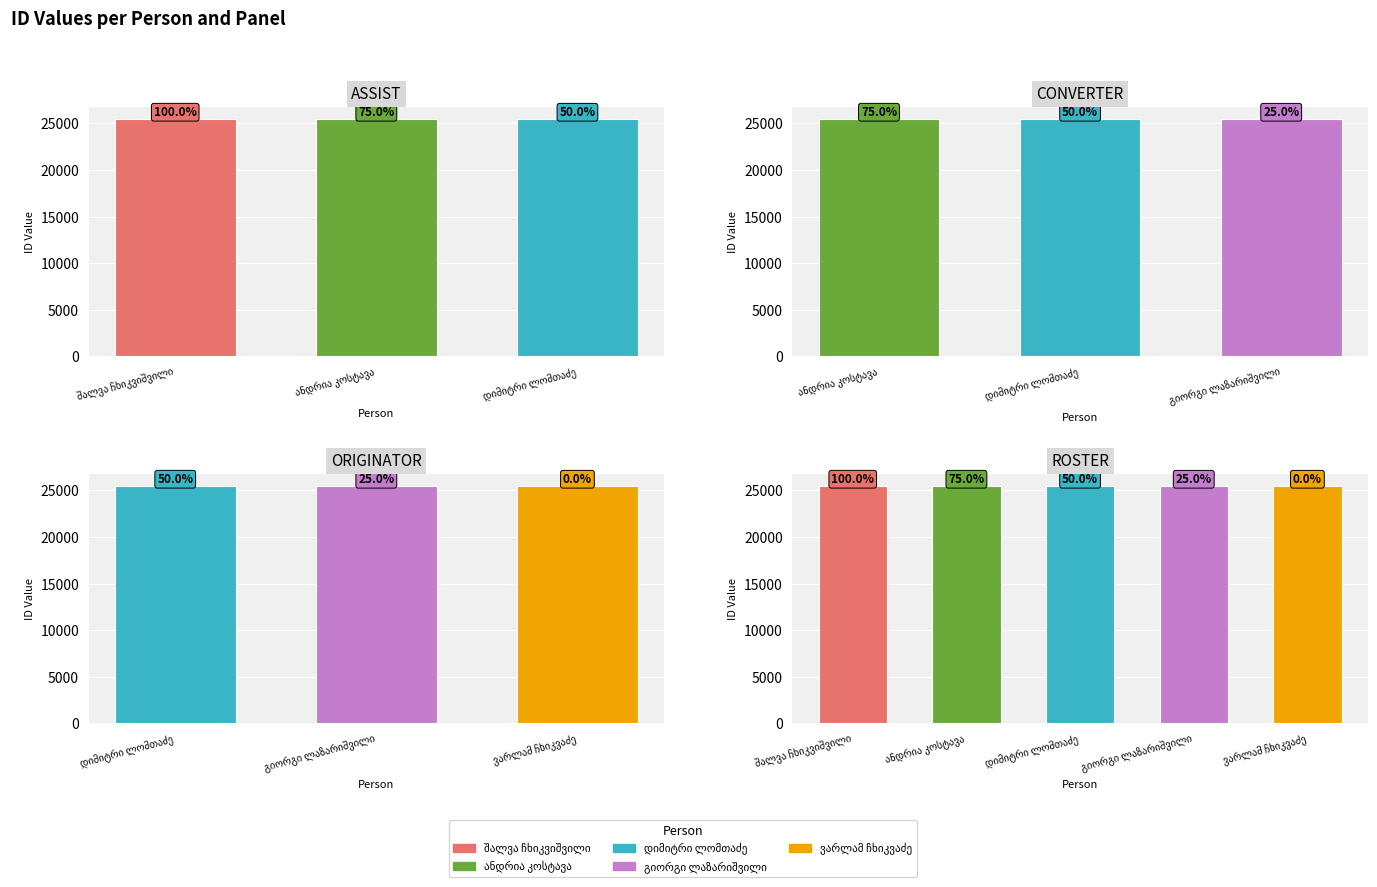

How many values are between 25499 and 25501?

3